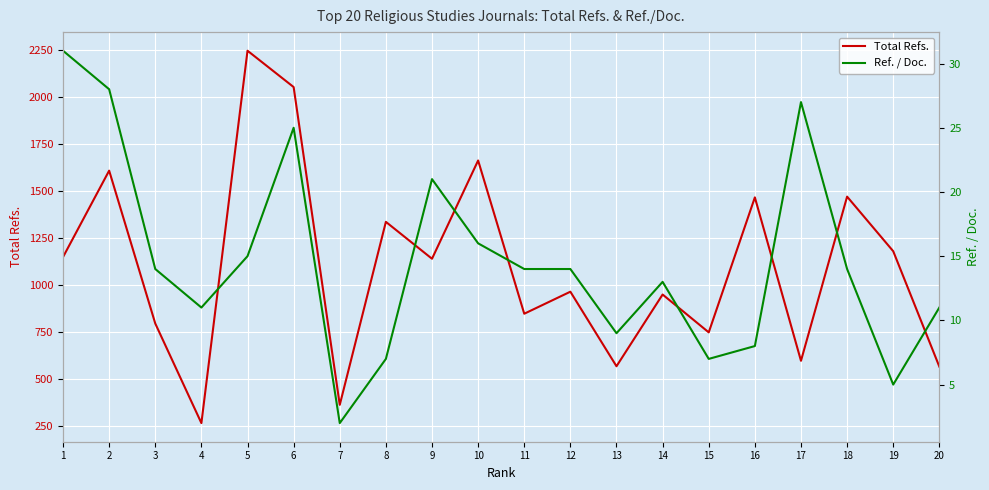

At which label is Ref. / Doc. closest to 16?

10